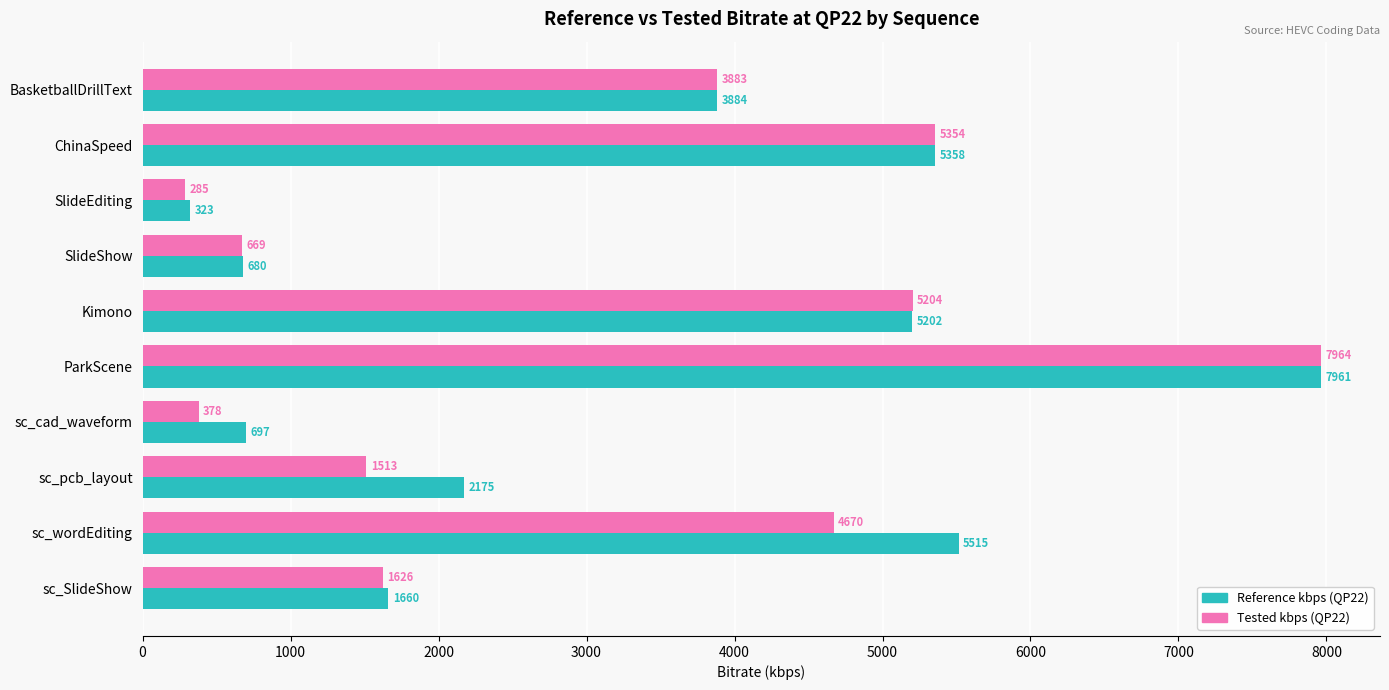

At which label is Tested kbps (QP22) closest to 4124?

BasketballDrillText